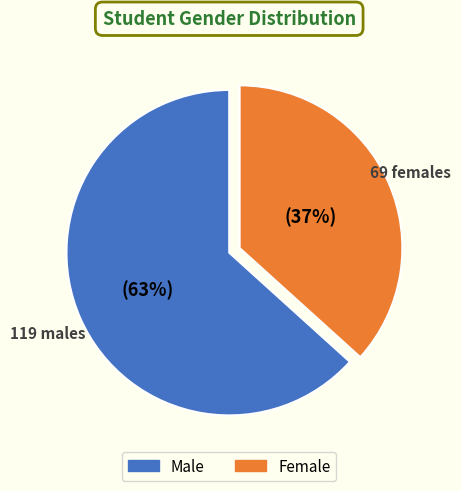

How many segments does this pie chart have?

2